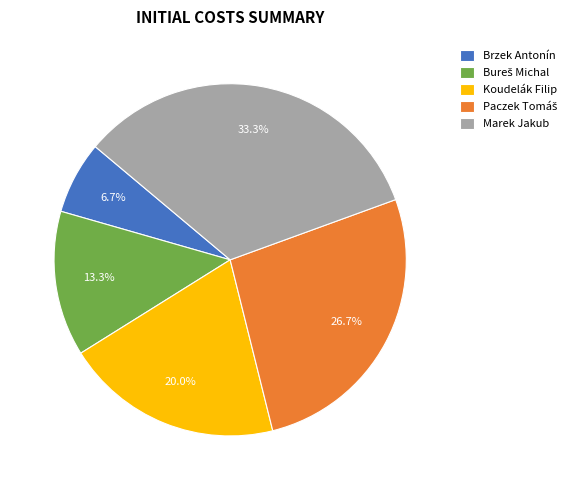

What is the total percentage of Marek Jakub and Koudelák Filip?

53.3%